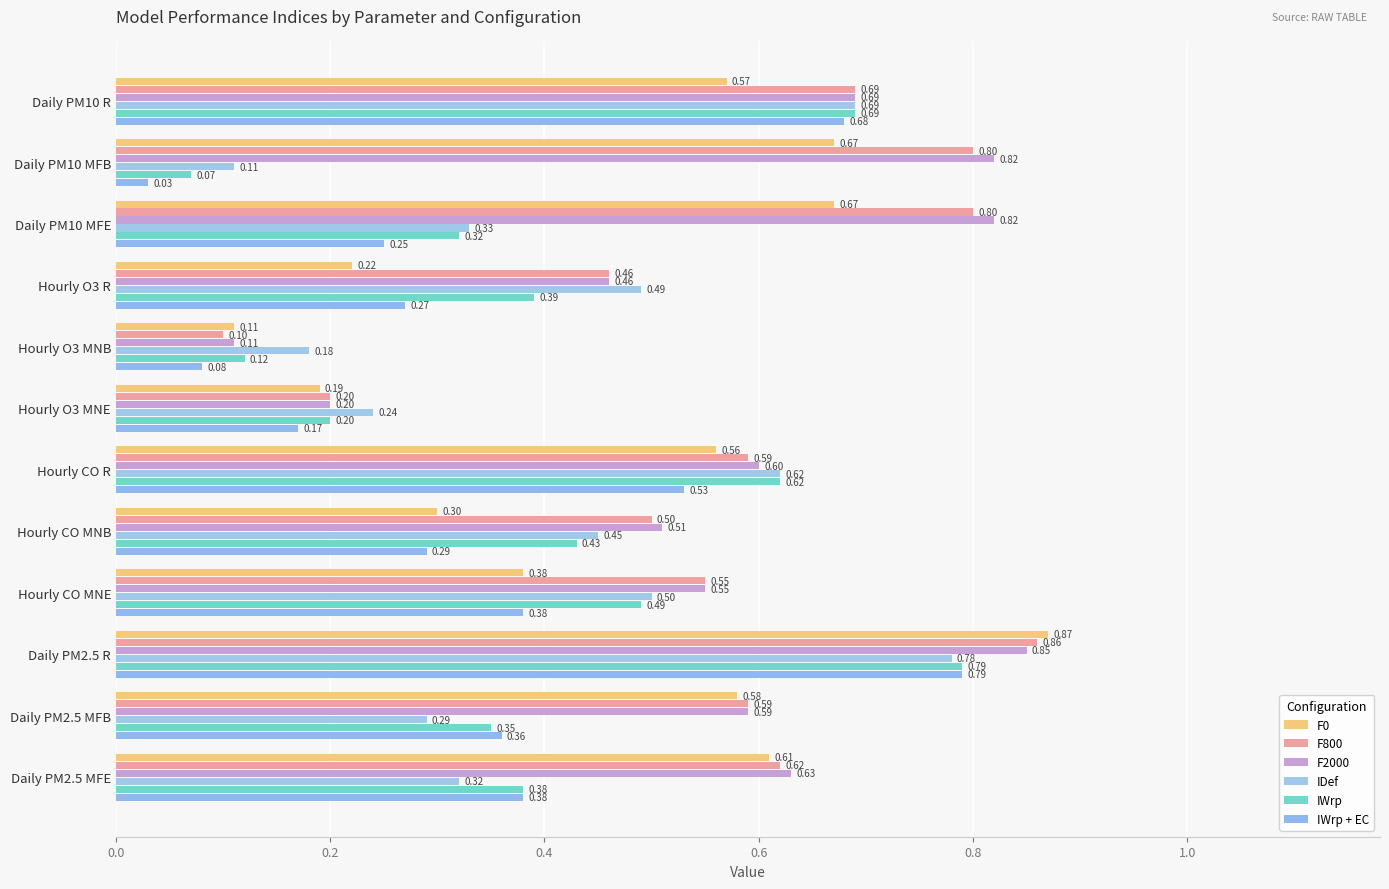

How many distinct data groups are displayed?

6